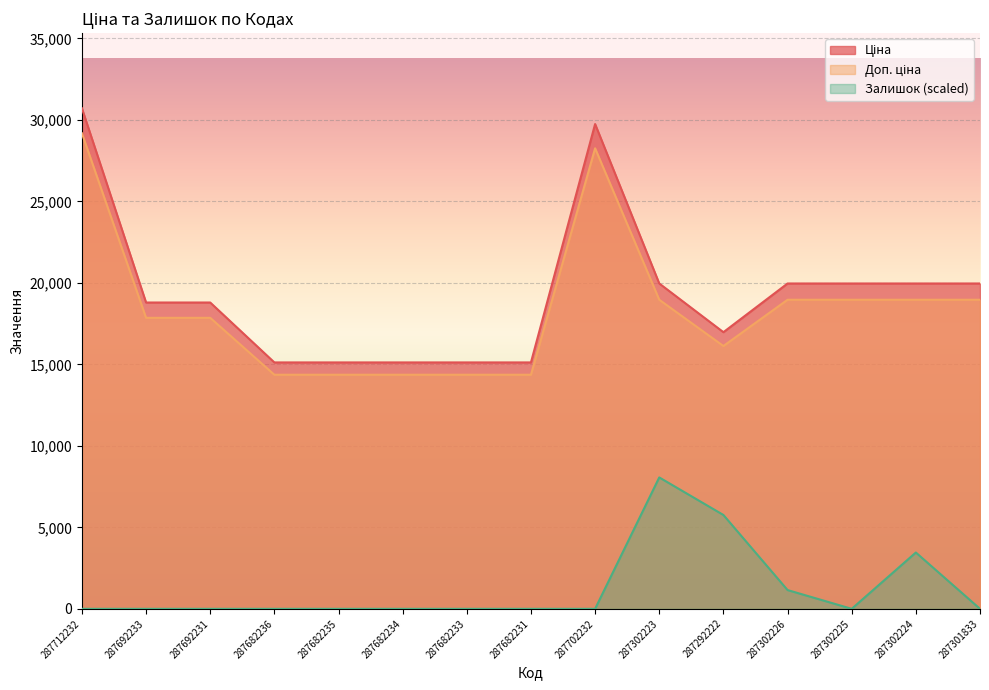

At which category is the sum across all series the highest?

287712232